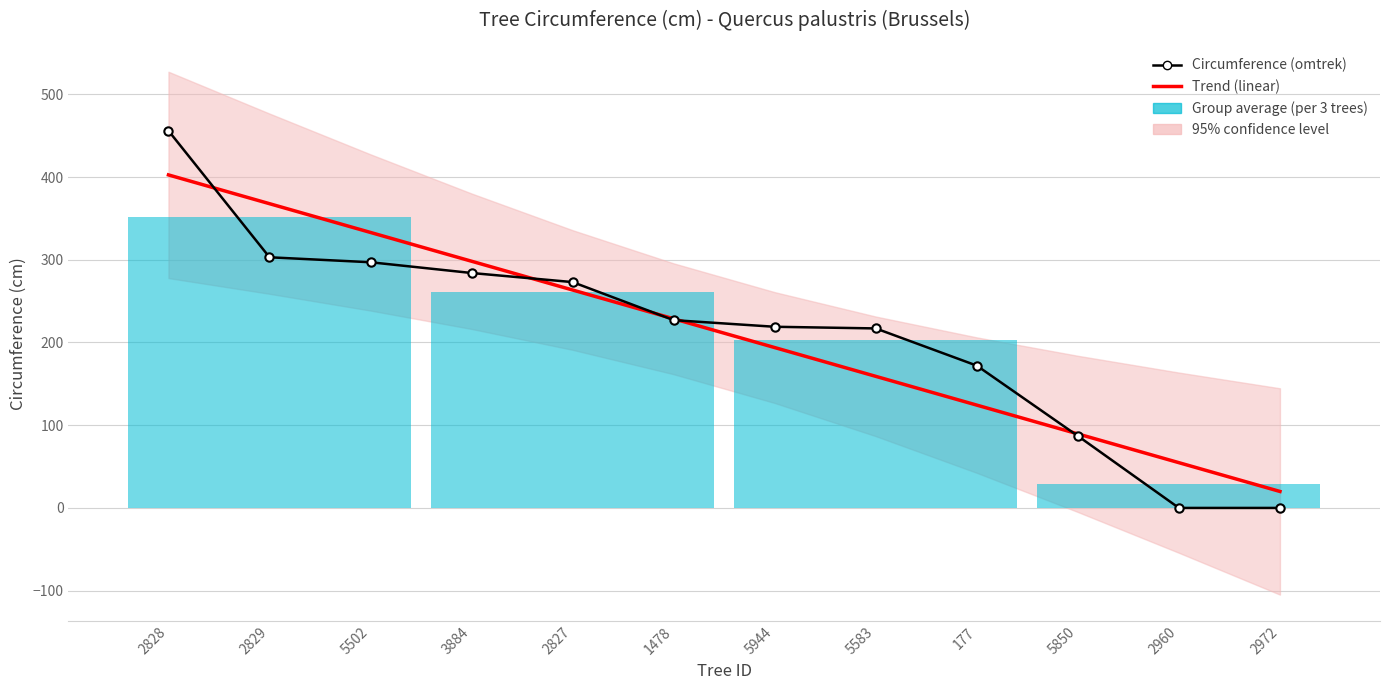

What is the label of the 3rd point from the left?

5502